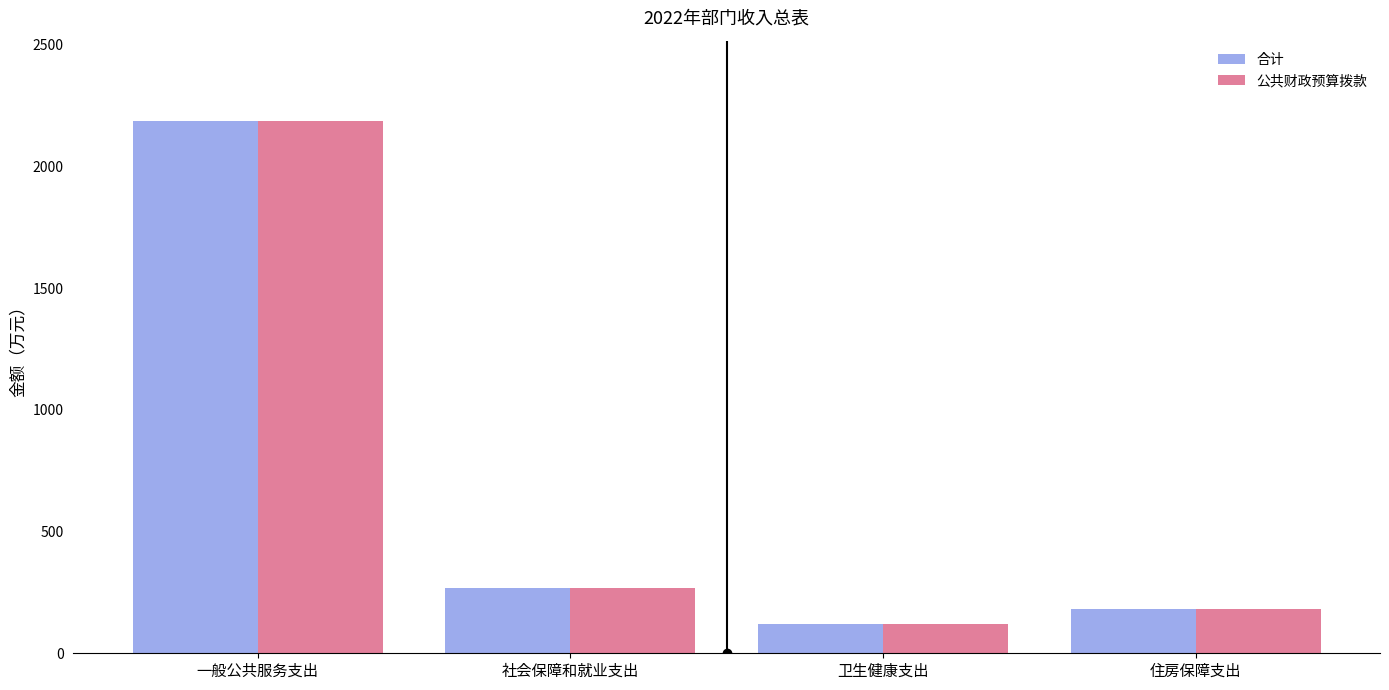

What is the difference between the second highest and minimum values in the 合计 series?

149.4